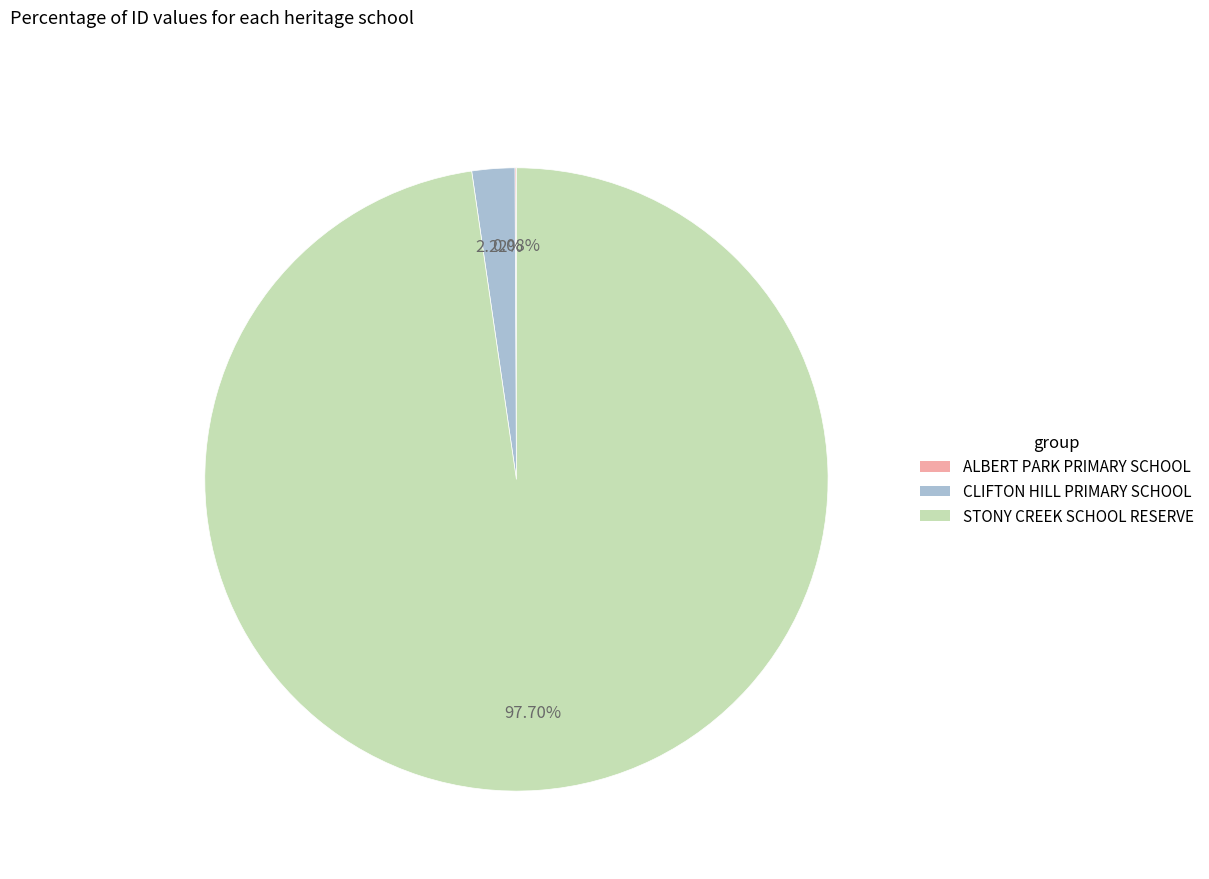

Which category has the biggest portion of the pie?

STONY CREEK SCHOOL RESERVE